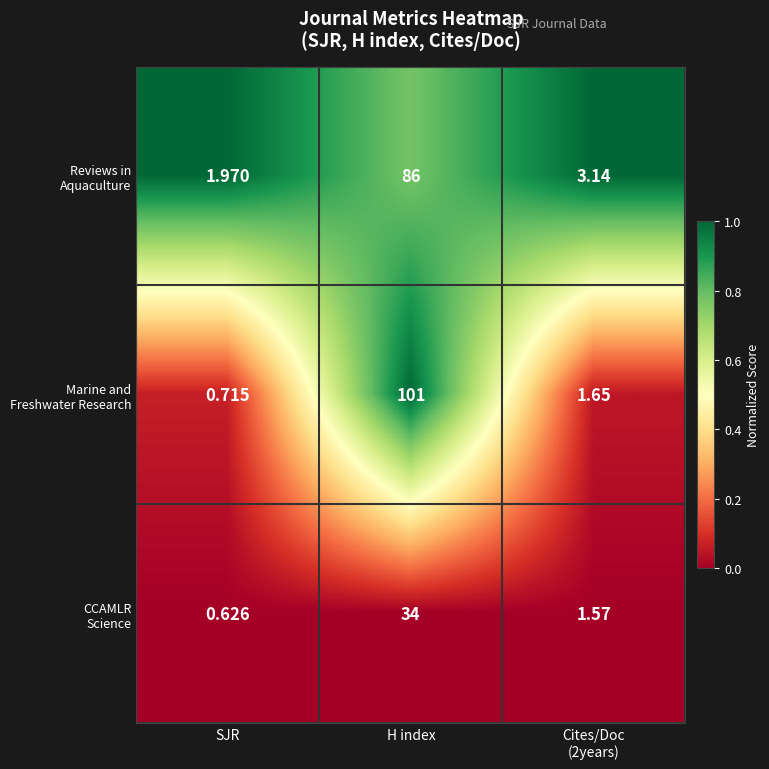

At which category does the chart reach its peak across all series?

H index